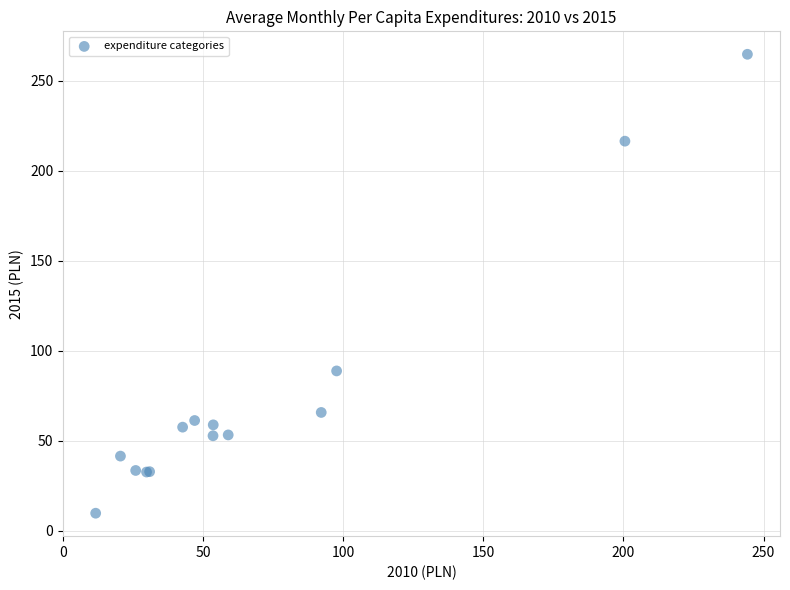

What Y value in the scatter plot is closest to 137?

88.8